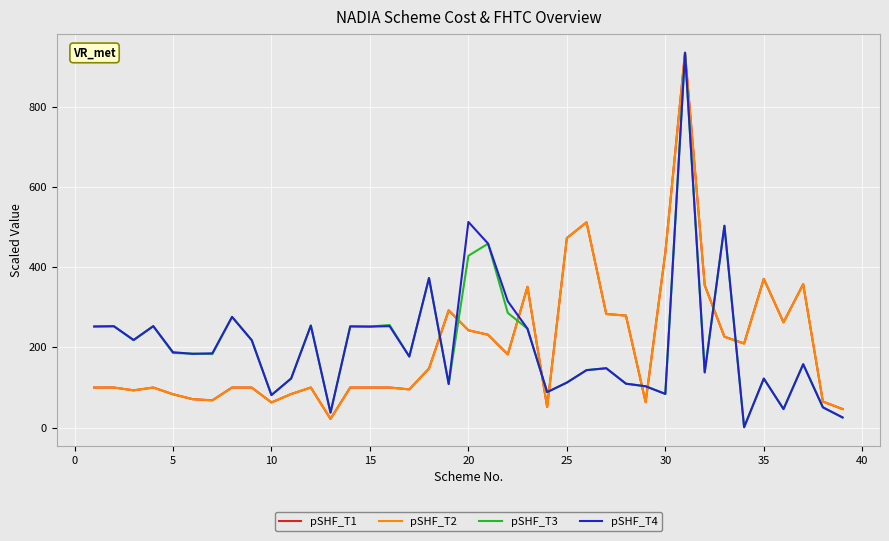

What is the difference between the second highest and second lowest values in the pSHF_T3 series?

477.6